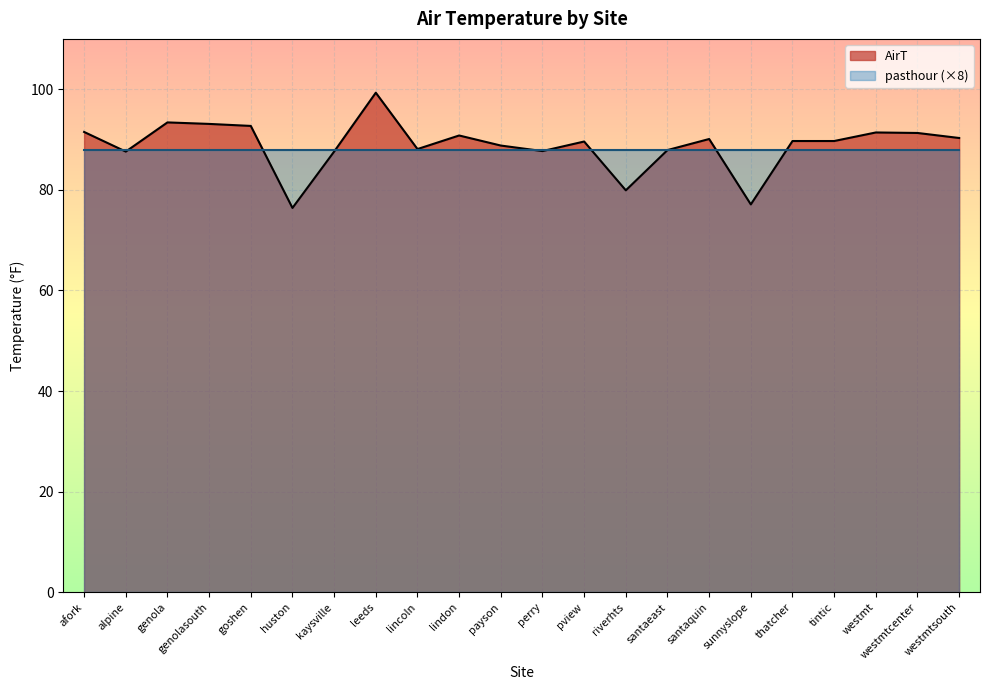

What is the difference between the second highest and second lowest values?

16.3